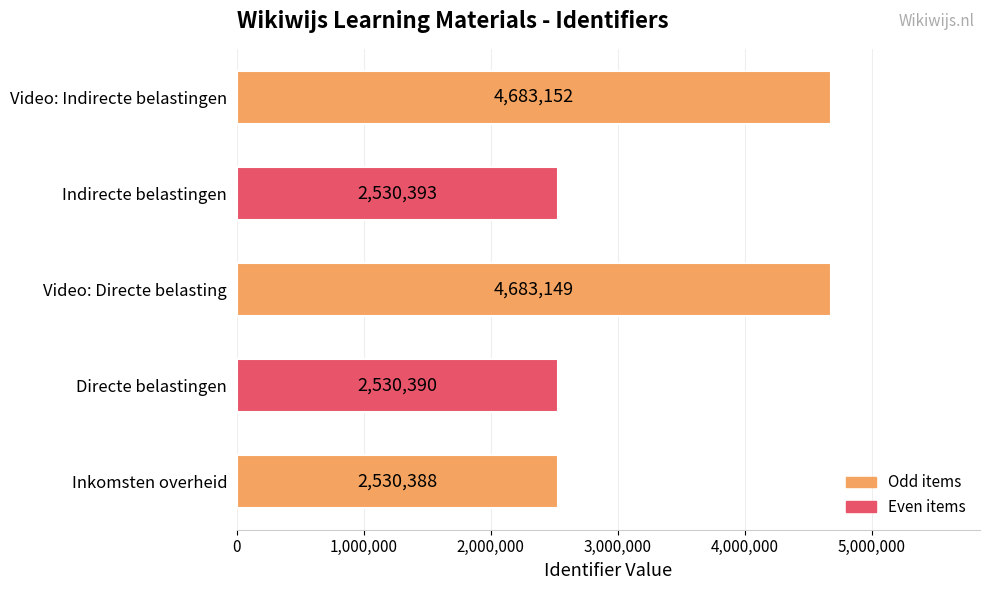

List the labels in order of value, smallest first.

Inkomsten overheid, Directe belastingen, Indirecte belastingen, Video: Directe belasting, Video: Indirecte belastingen